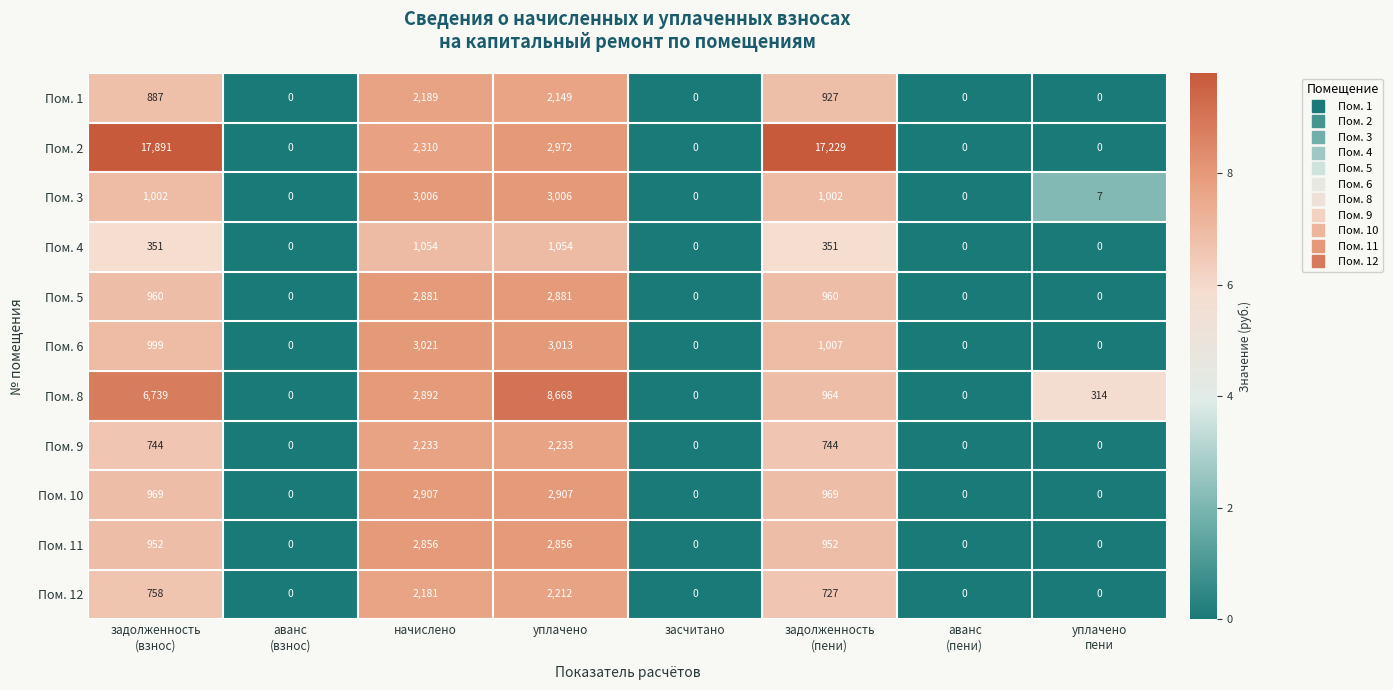

List the series in order of their peak value, highest first.

Пом. 2, Пом. 8, Пом. 6, Пом. 3, Пом. 10, Пом. 5, Пом. 11, Пом. 9, Пом. 12, Пом. 1, Пом. 4